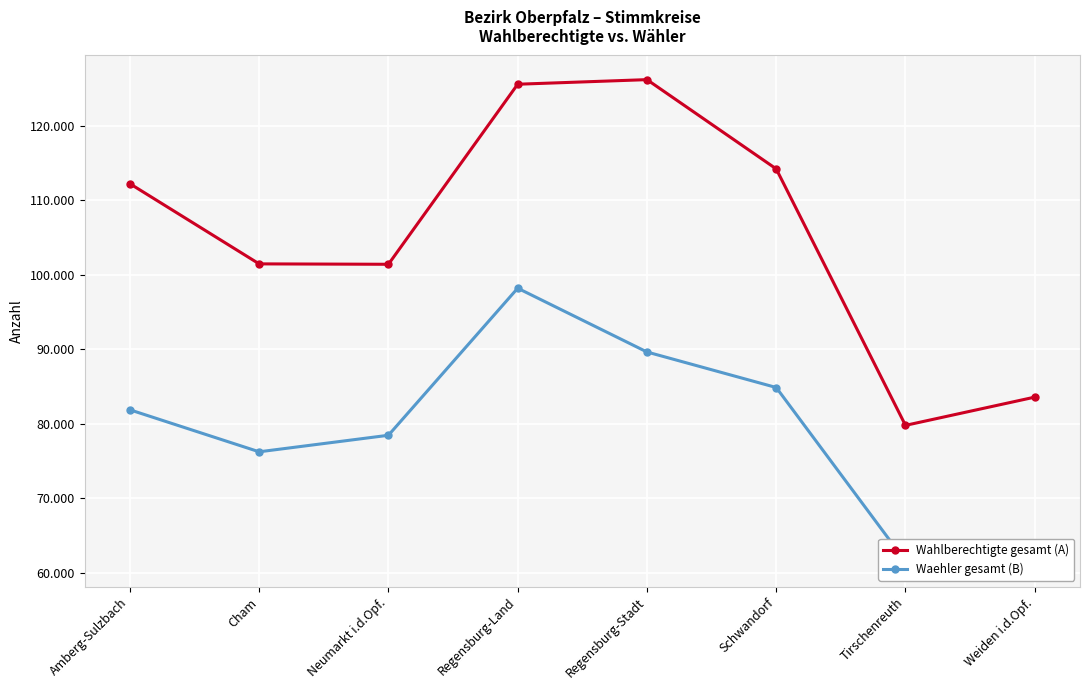

Rank the series at Neumarkt i.d.Opf. from highest to lowest value.

Wahlberechtigte gesamt (A), Waehler gesamt (B)